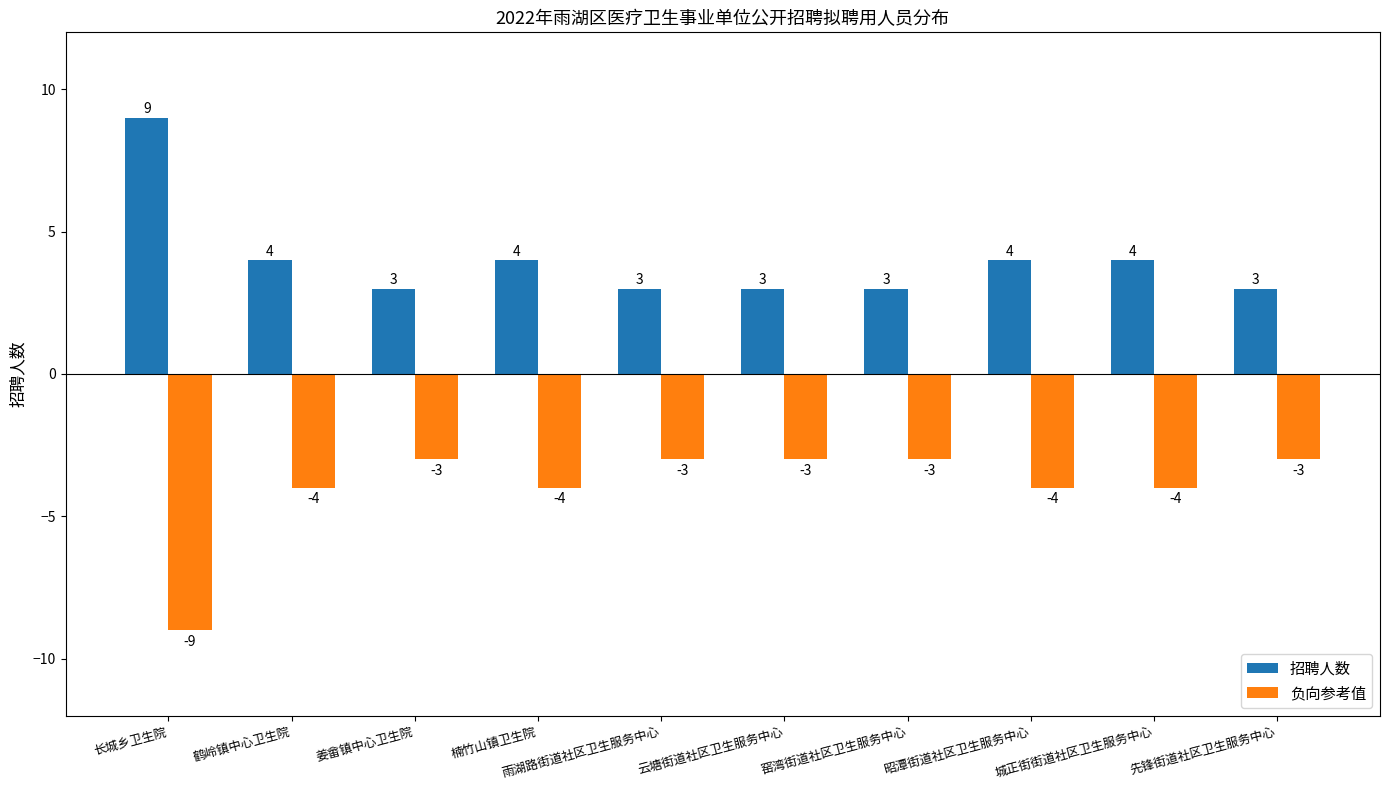

What is the spread (max minus min) of values at 云塘街道社区卫生服务中心?

6